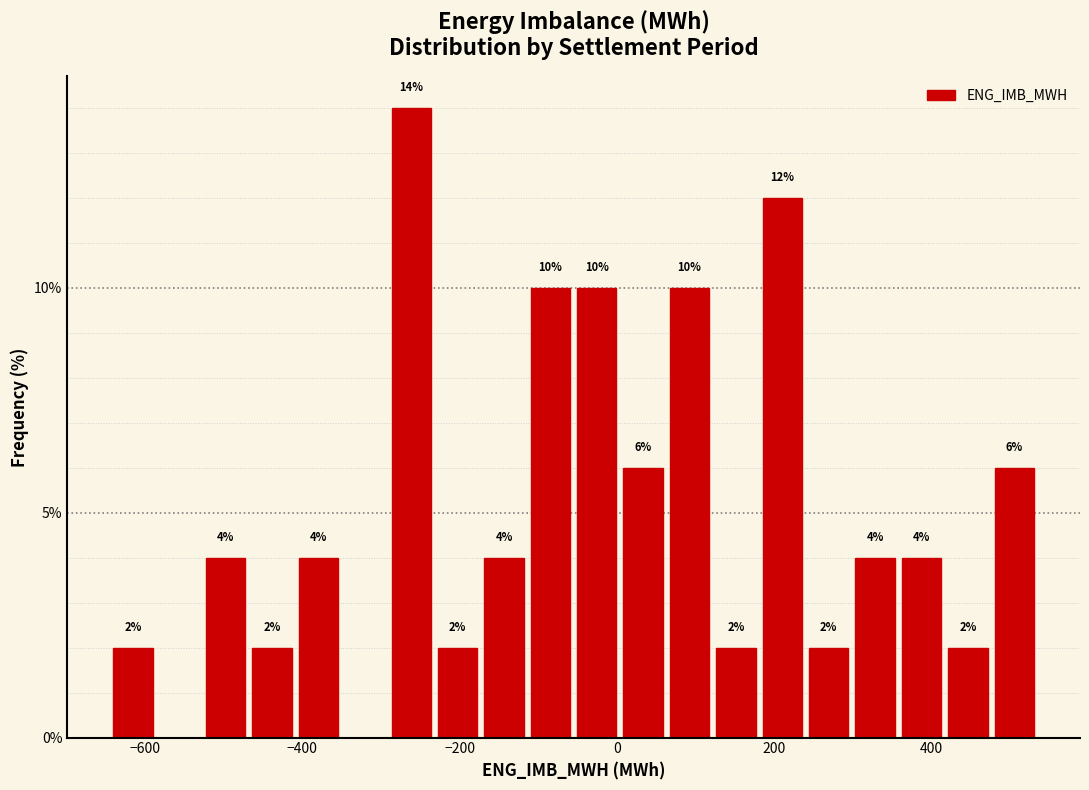

Read against the x-axis, roughly where is the centre of the tallest bar?

-260